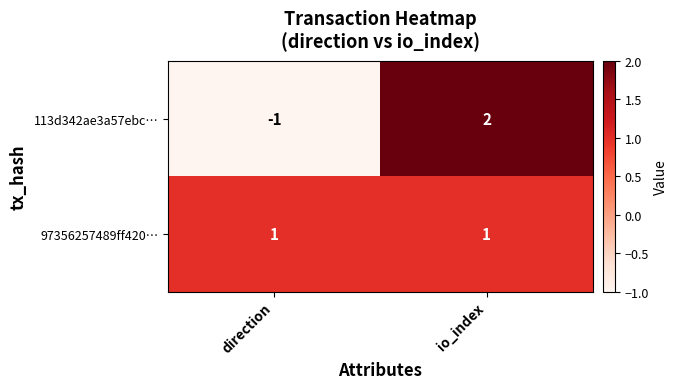

Between direction and io_index, which series saw the biggest shift?

113d342ae3a57ebc…